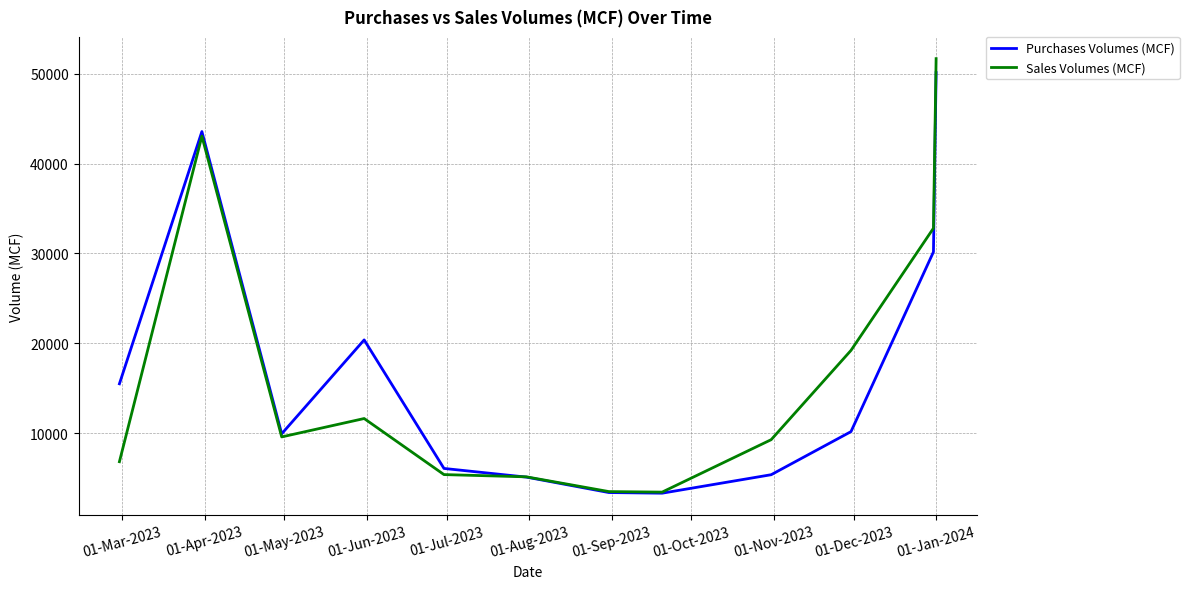

Which series has the widest spread of values?

Sales Volumes (MCF)